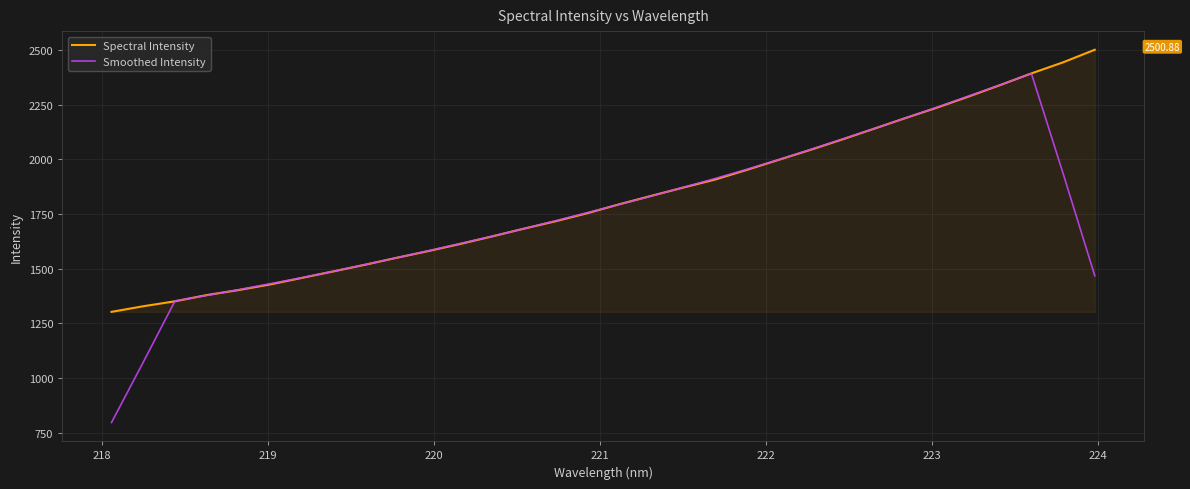

List the series in order of their peak value, lowest first.

Smoothed Intensity, Spectral Intensity